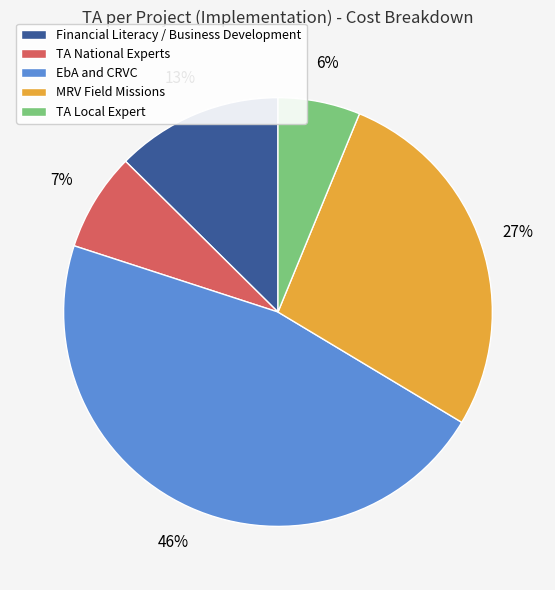

To the nearest percent, what percentage of the pie is TA National Experts?

7%